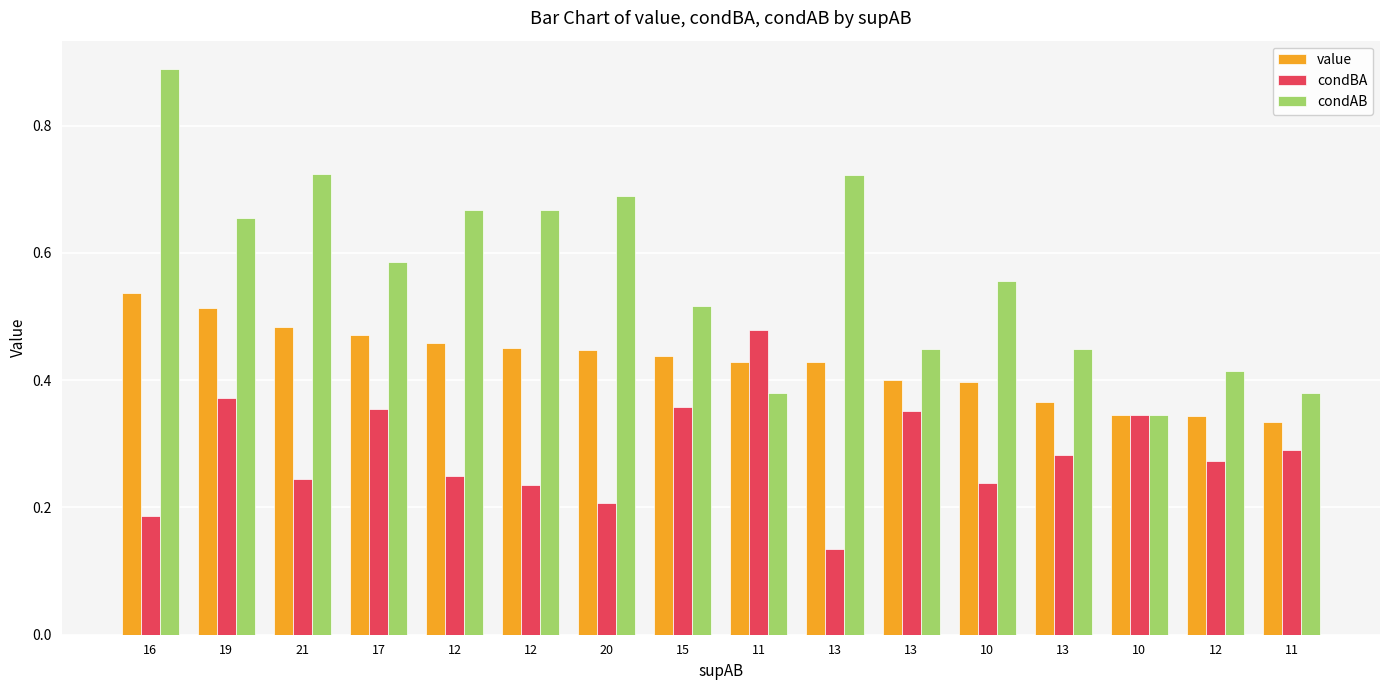

List the labels in order of value value, smallest first.

11, 12, 10, 13, 10, 13, 13, 11, 15, 20, 12, 12, 17, 21, 19, 16